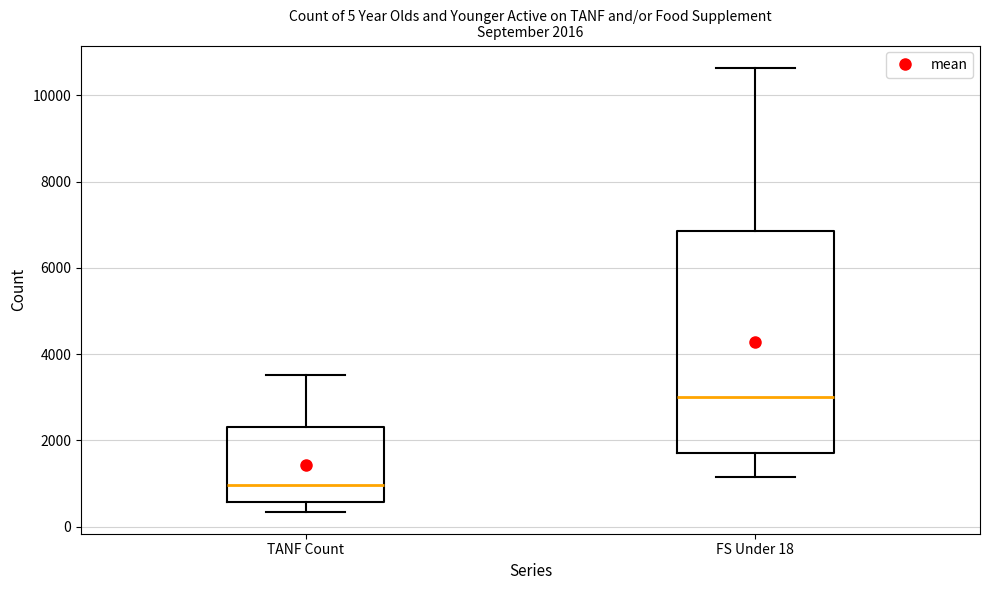

Which box is the tallest, from its lower edge to its upper edge?

FS Under 18